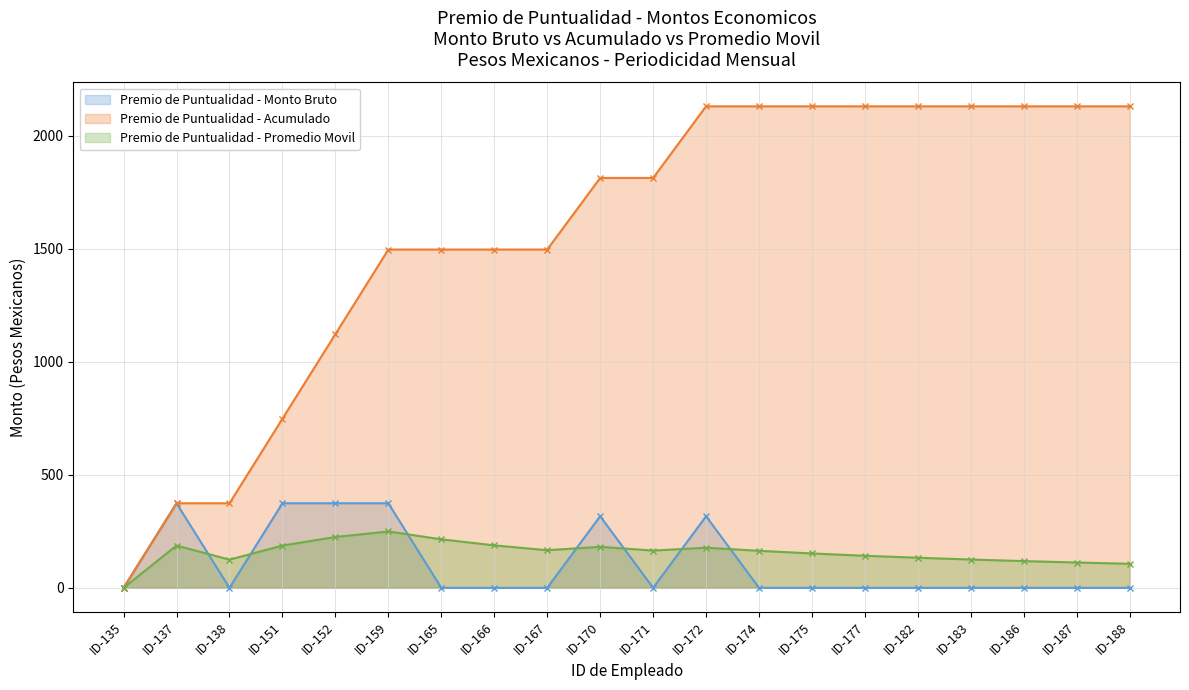

Does the chart have visible grid lines?

Yes